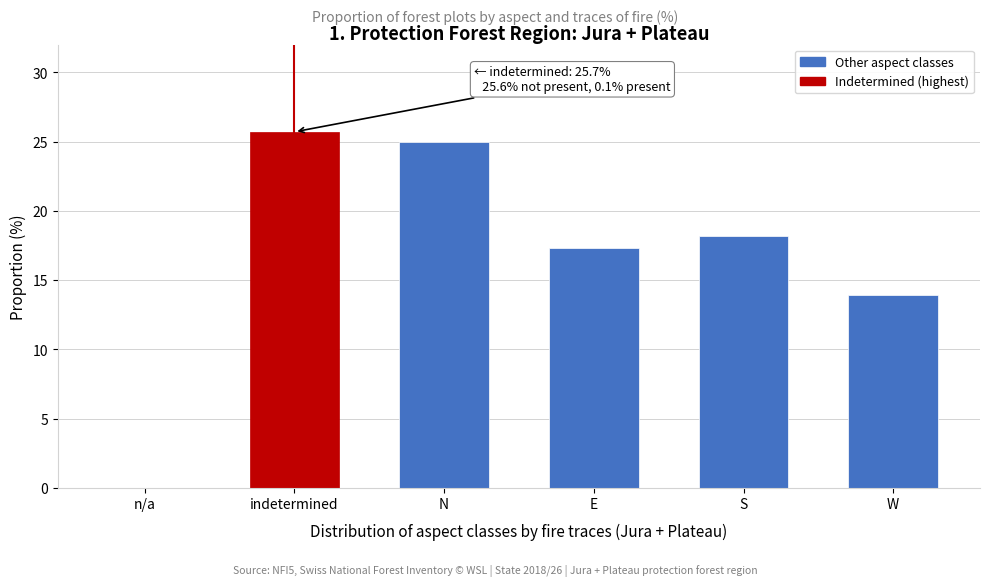

Reading left to right, what are all the values shown in this chart?

n/a=0.0	indetermined=25.7	N=25.0	E=17.3	S=18.2	W=13.9